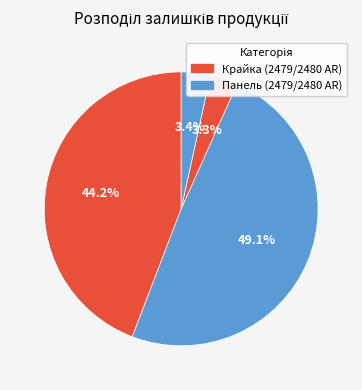

Count the number of slices in the pie.

4